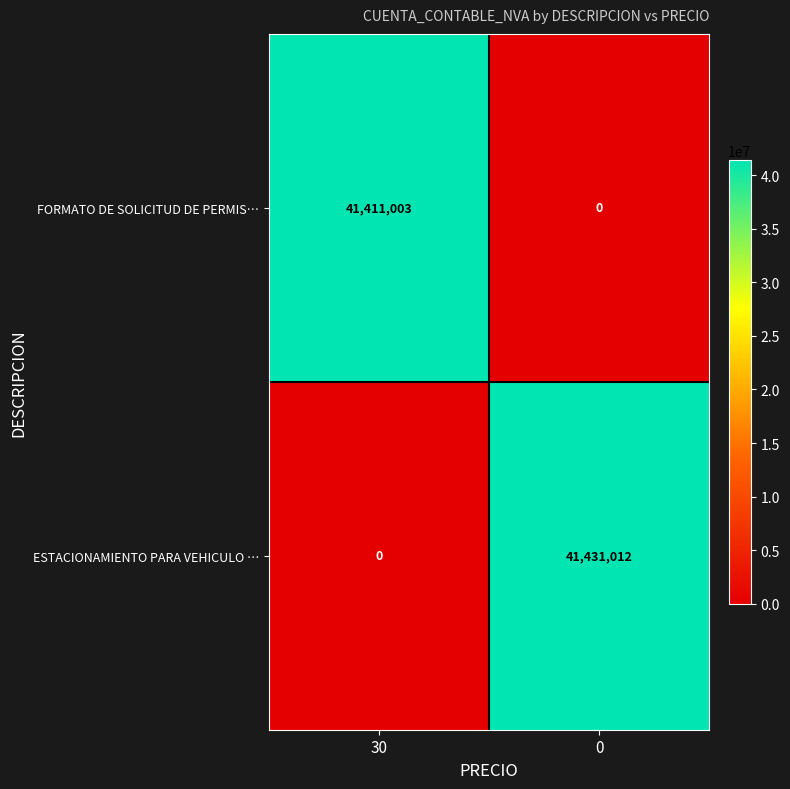

What is the greatest value displayed?

41431012